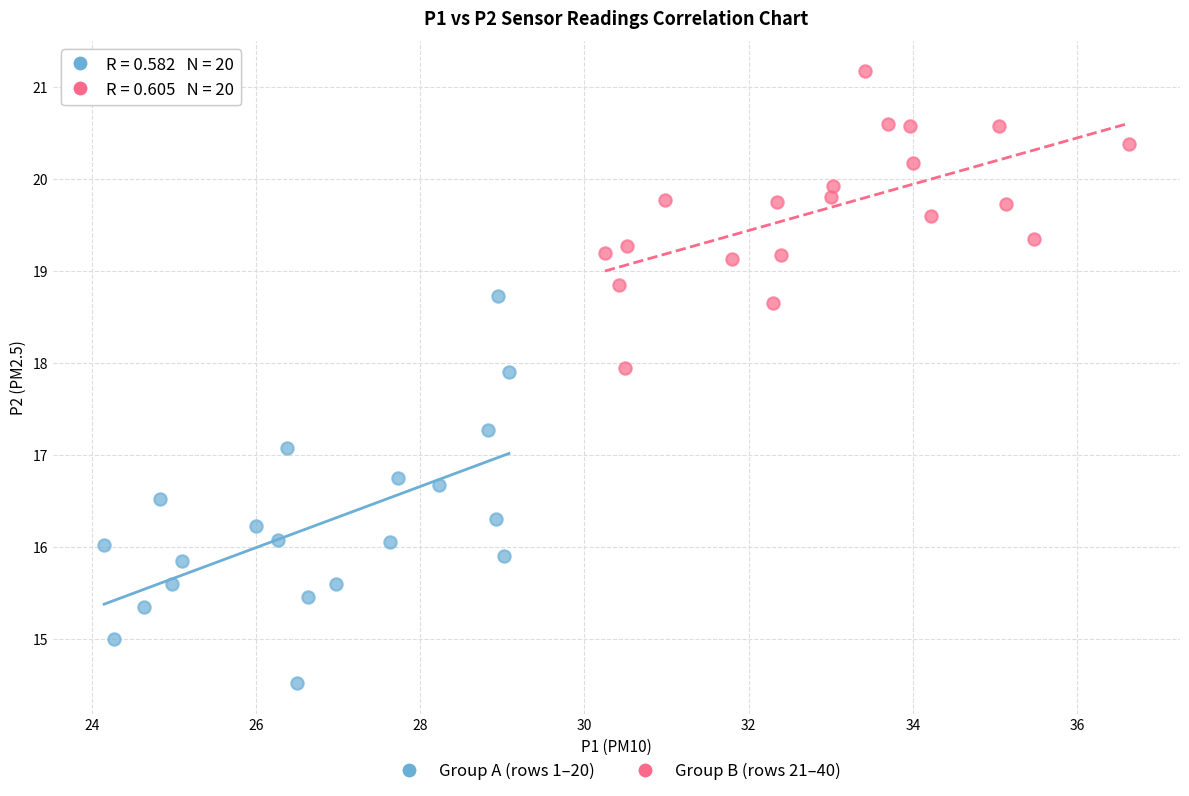

Which series has the widest spread of Y values?

Group A (rows 1–20)